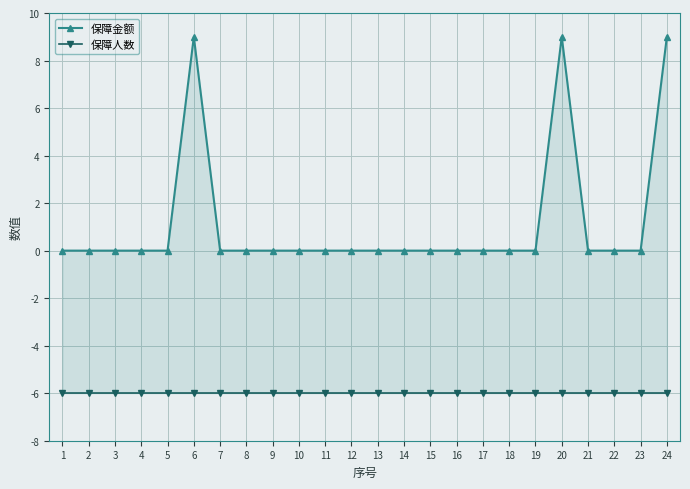

Which series has the widest spread of values?

保障金额